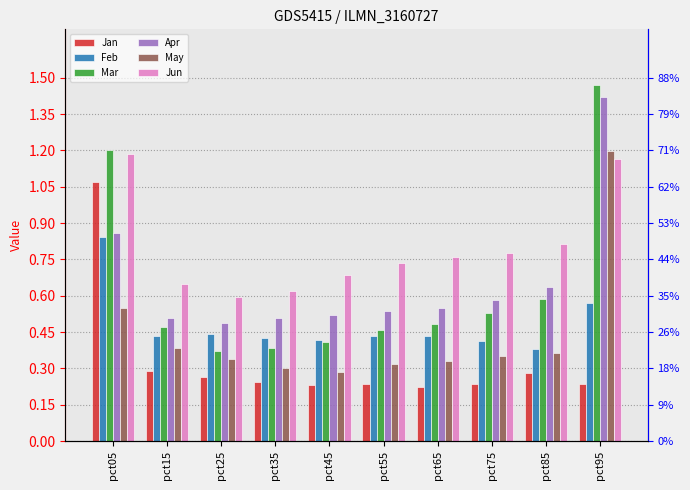

How many bars are there in total?

60